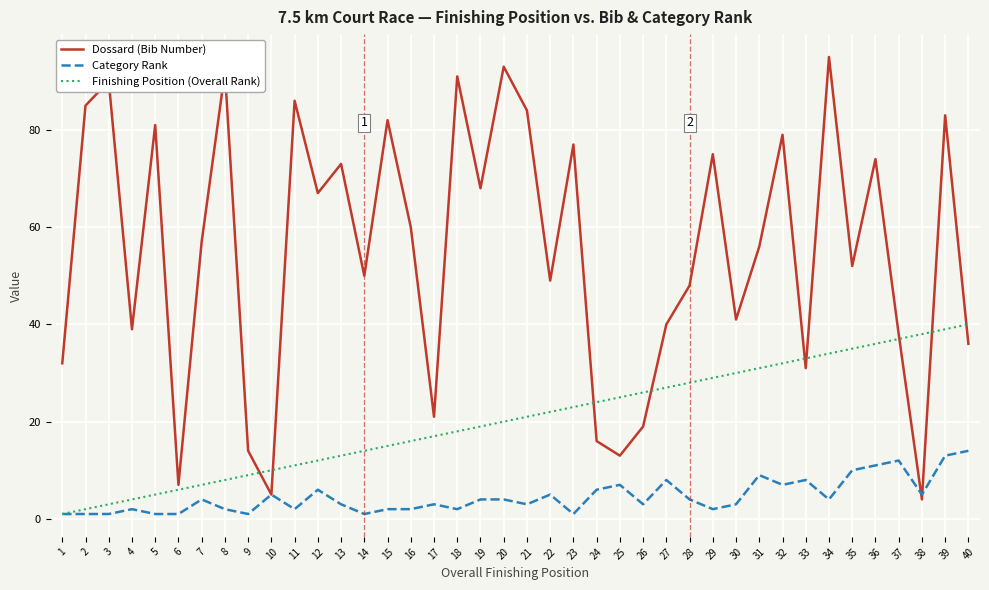

Which series has the largest total across all categories?

Dossard (Bib Number)